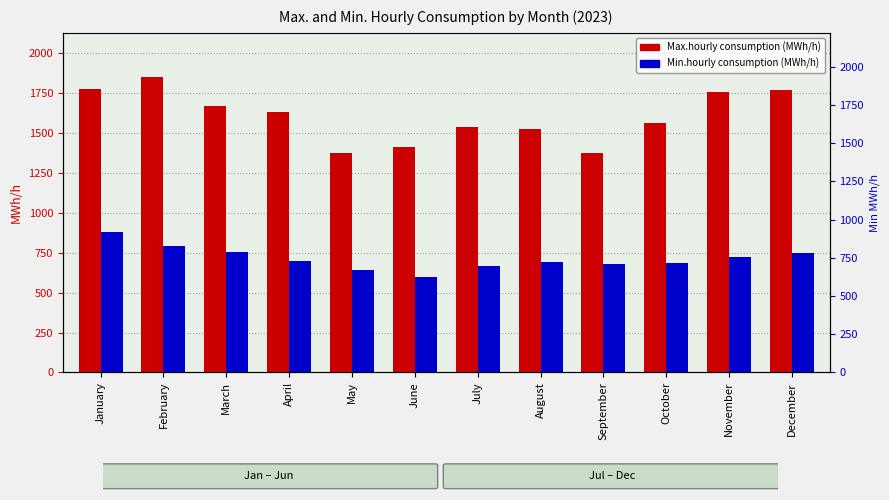

At which label does Max.hourly consumption (MWh/h) reach its peak?

February